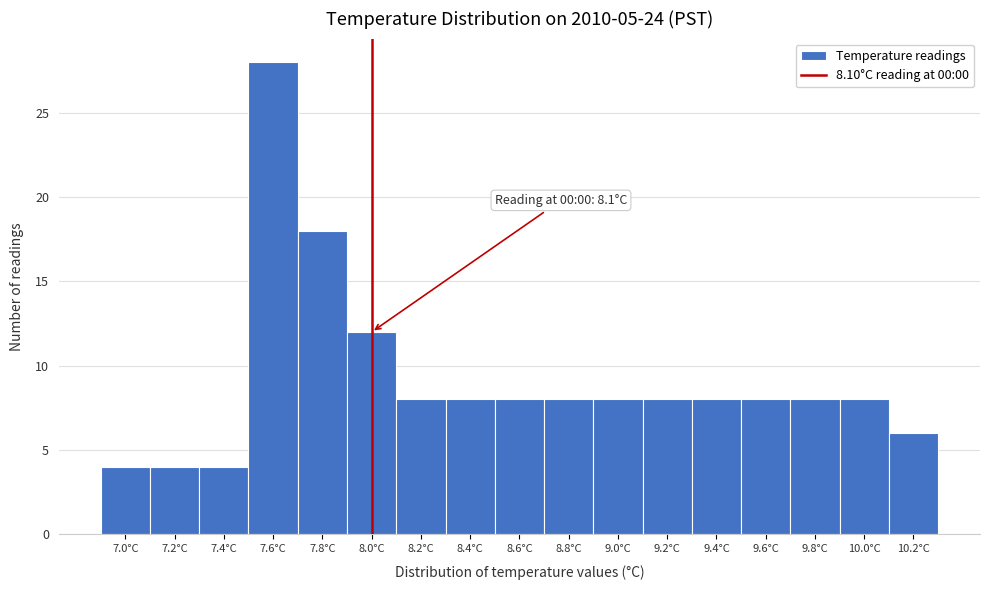

Reading right to left, list all the values displayed in this chart.

6	8	8	8	8	8	8	8	8	8	8	12	18	28	4	4	4